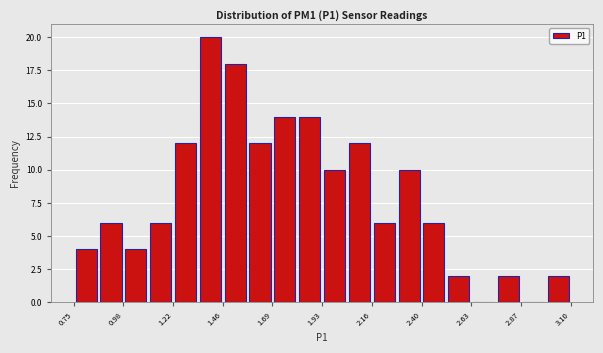

Read against the x-axis, roughly where is the centre of the tallest bar?

1.40